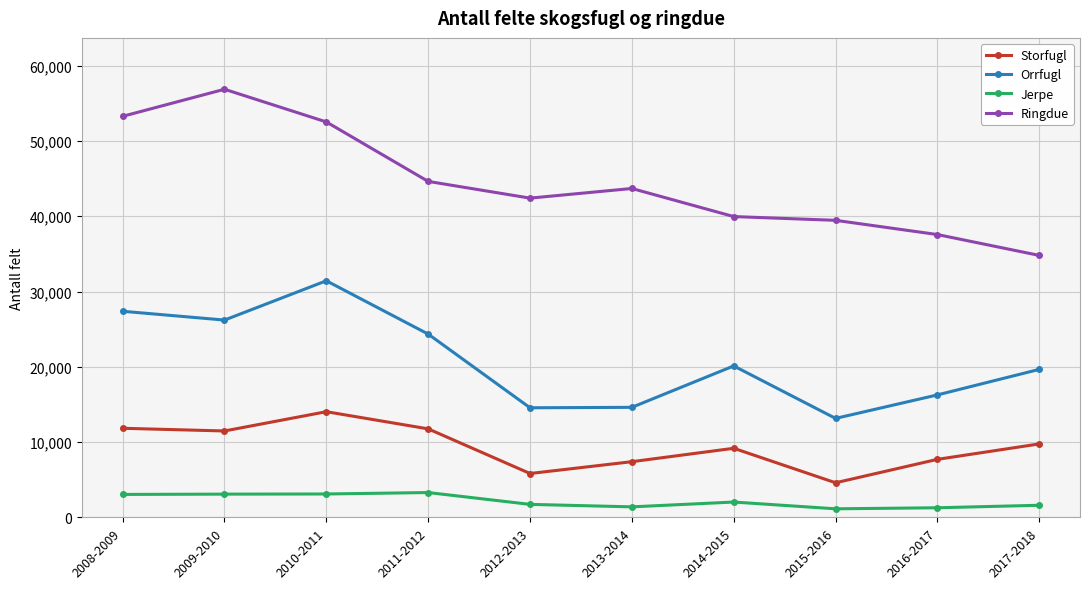

How many interior local peaks does the Orrfugl series have?

2